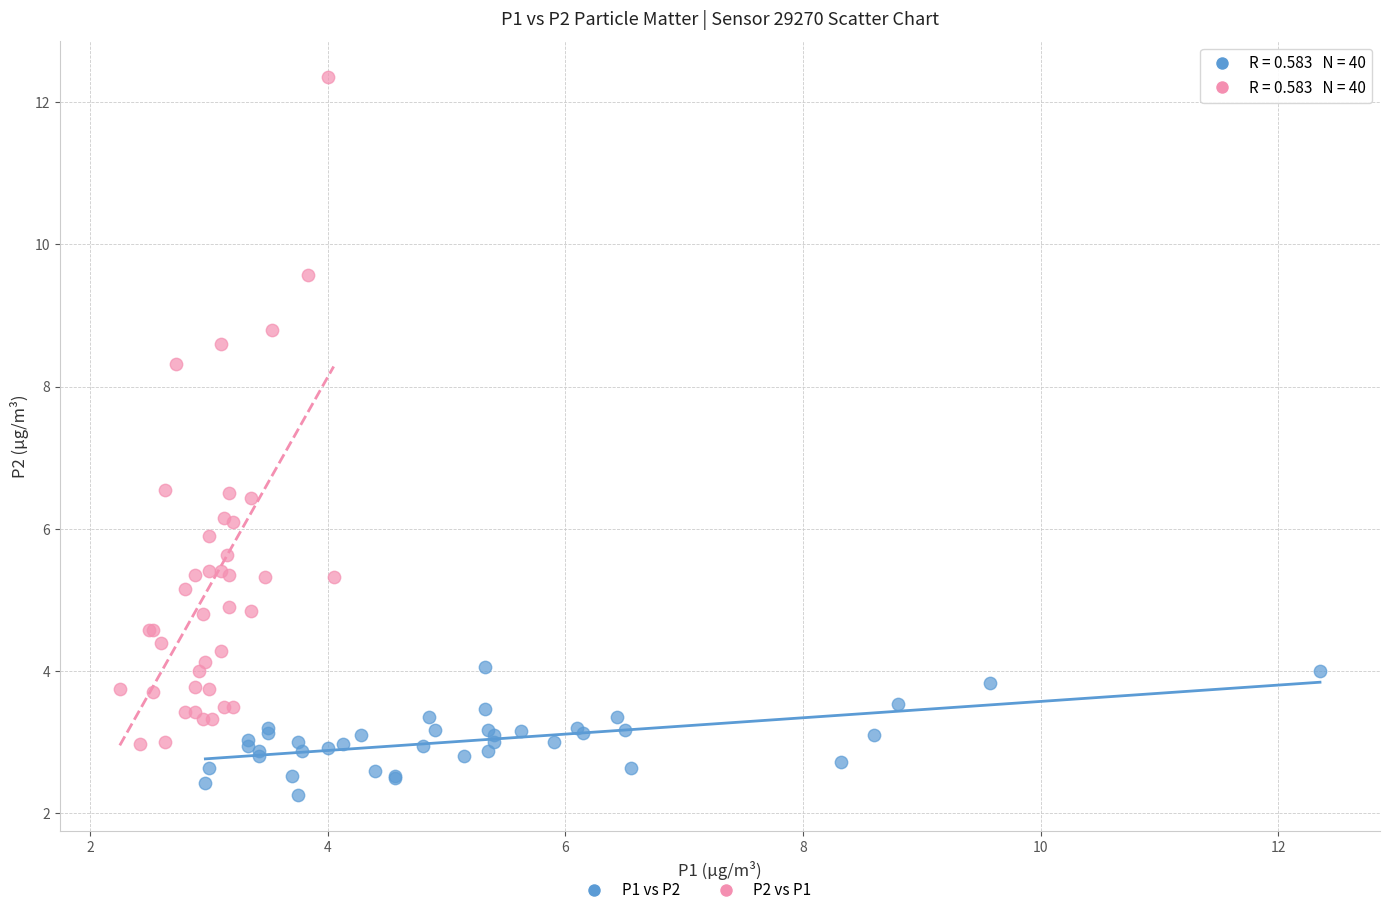

Which series has the widest spread of Y values?

P2 vs P1